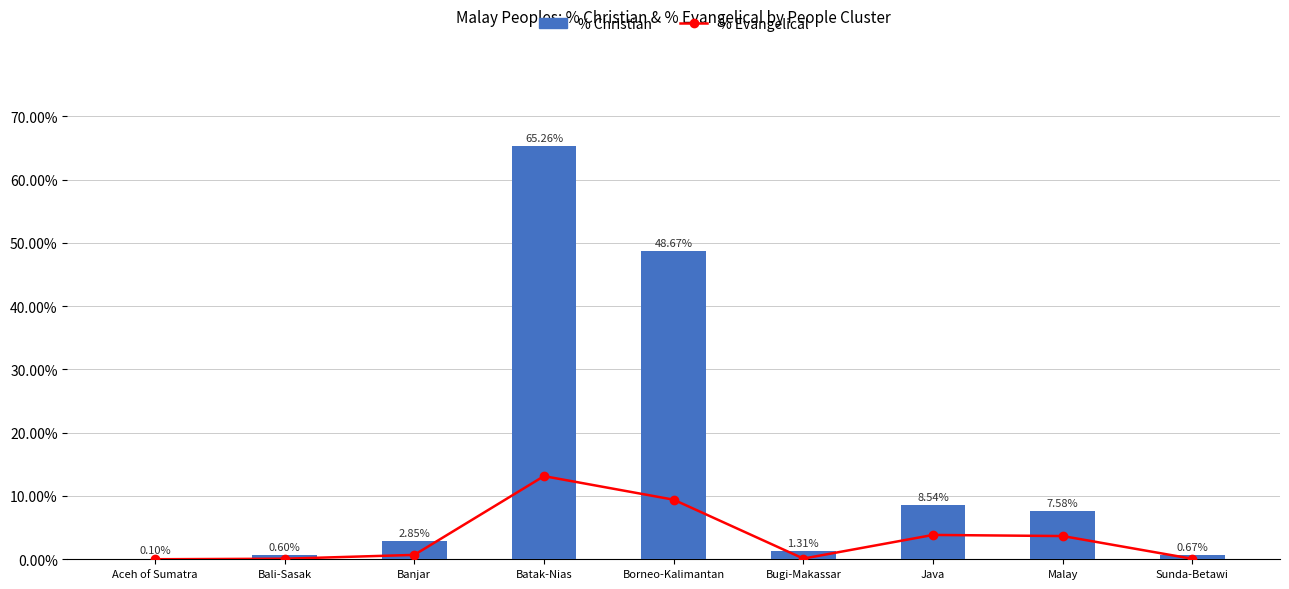

Between Malay and Sunda-Betawi, which is larger?

Malay